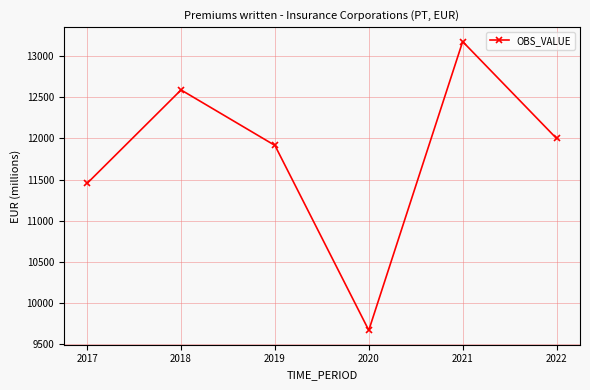

What value does the data have at 2021?

13176.2